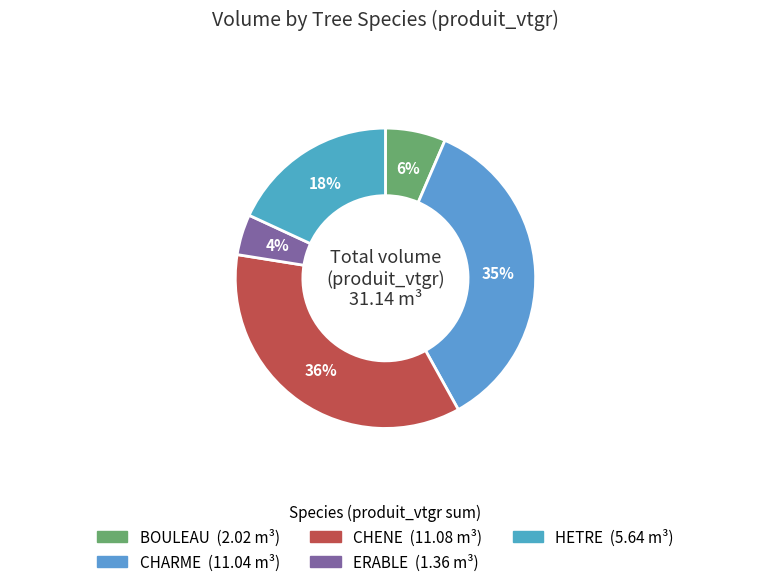

Combined, do CHARME and CHENE account for over 50%?

Yes